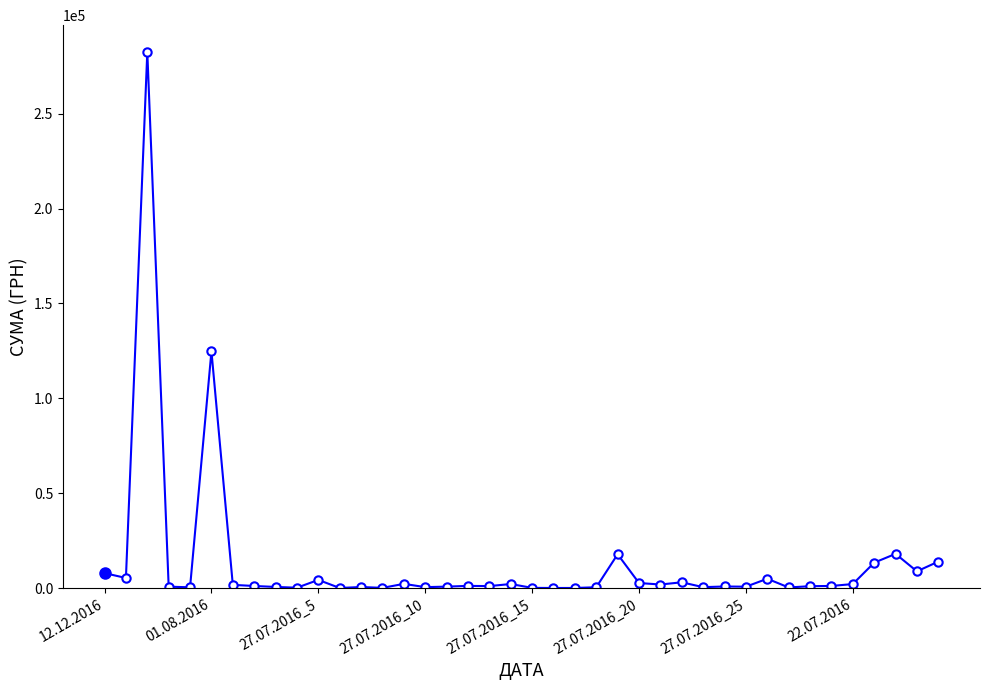

What is the sum of all values?

532745.0